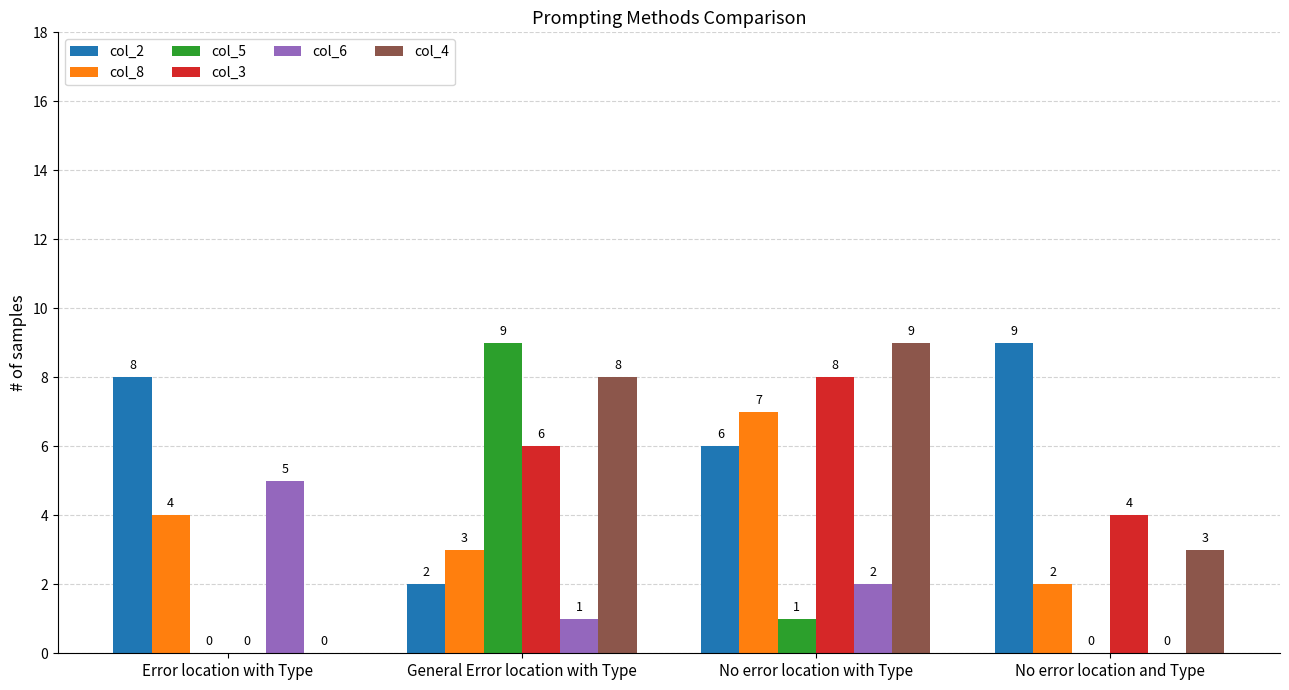

Which series changed the most between Error location with Type and No error location with Type?

col_4